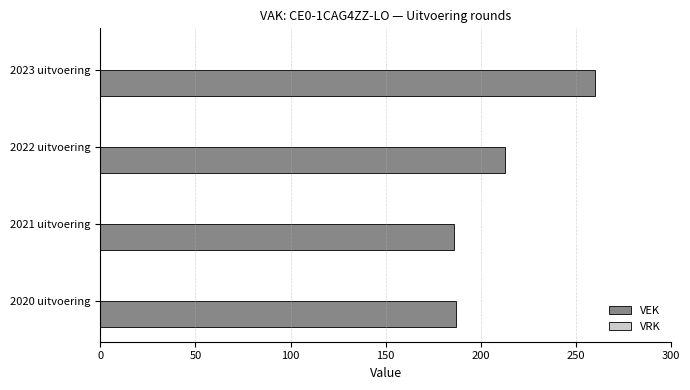

Are the bars horizontal?

Yes